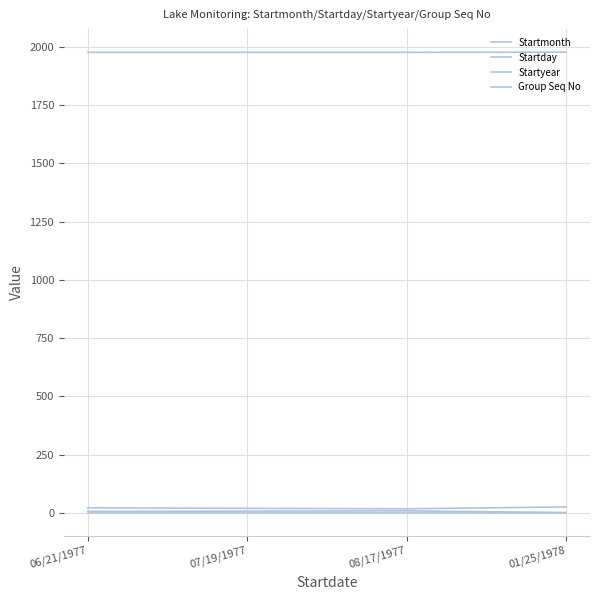

What is the maximum value shown in the chart?

1978